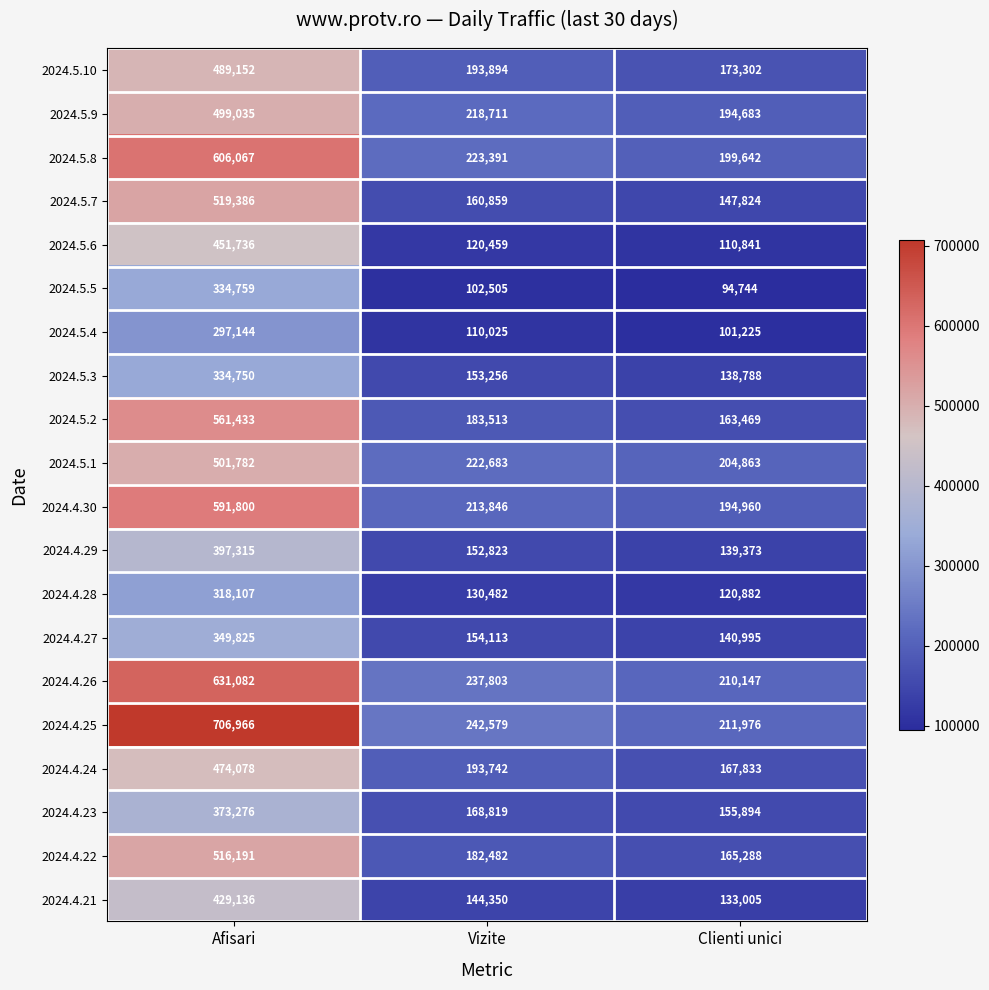

List the labels in order of 2024.5.5 value, smallest first.

Clienti unici, Vizite, Afisari